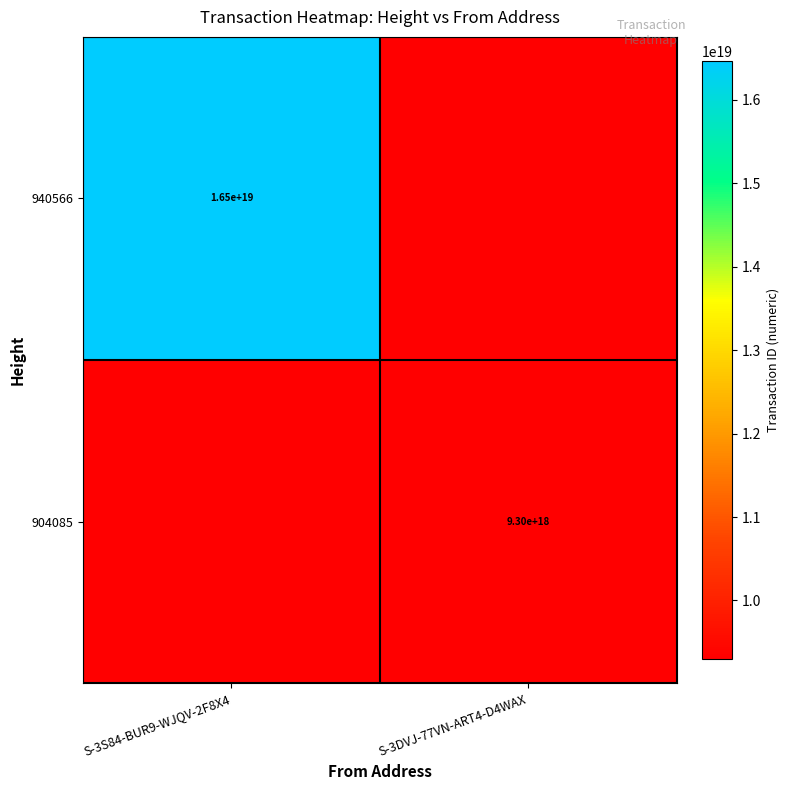

The 904085 series shows 3005939261018774016 at S-3DVJ-77VN-ART4-D4WAX. True or false?

False